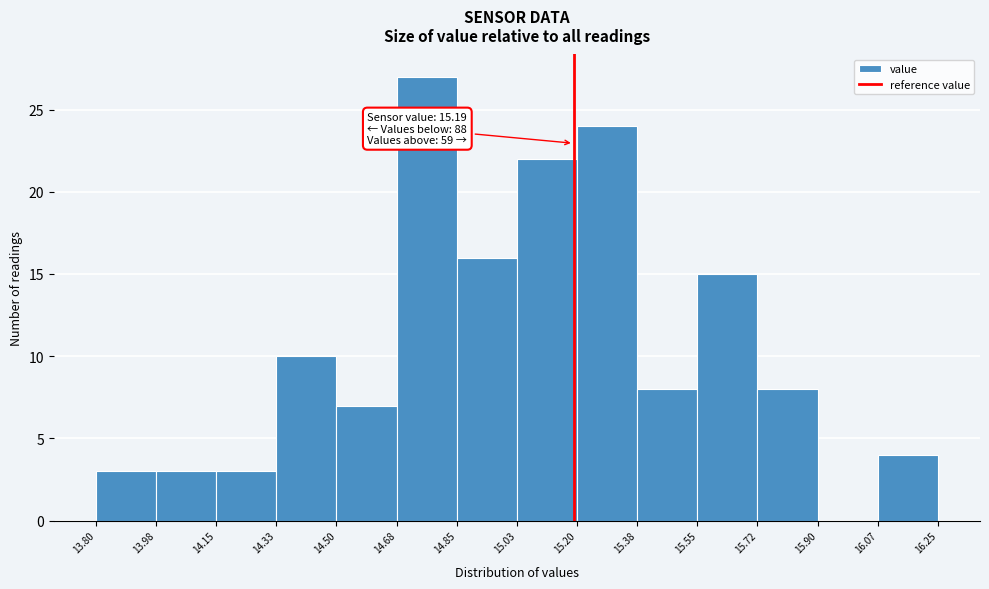

Which range on the x-axis has the tallest bar?

14.68 to 14.85